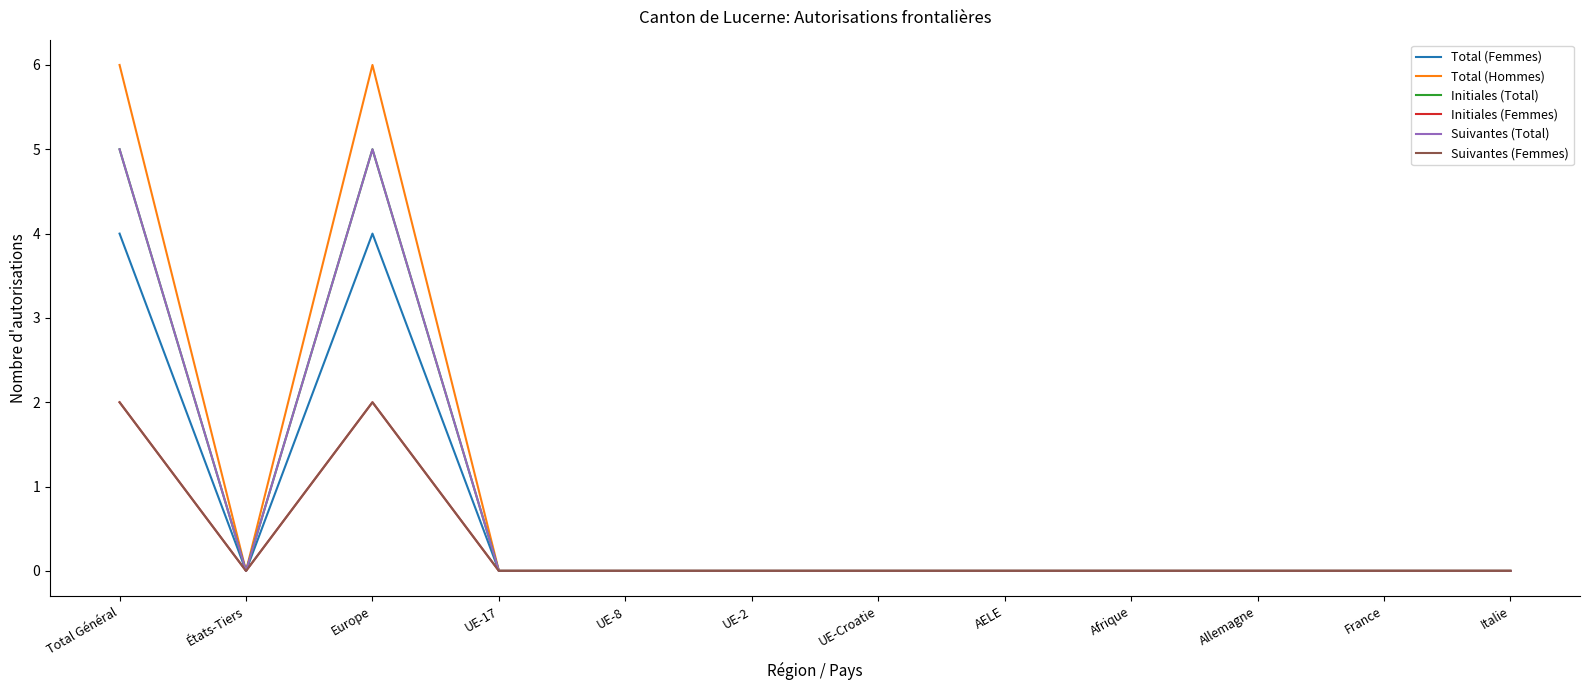

Where is Initiales (Total) nearest to the value 2?

États-Tiers